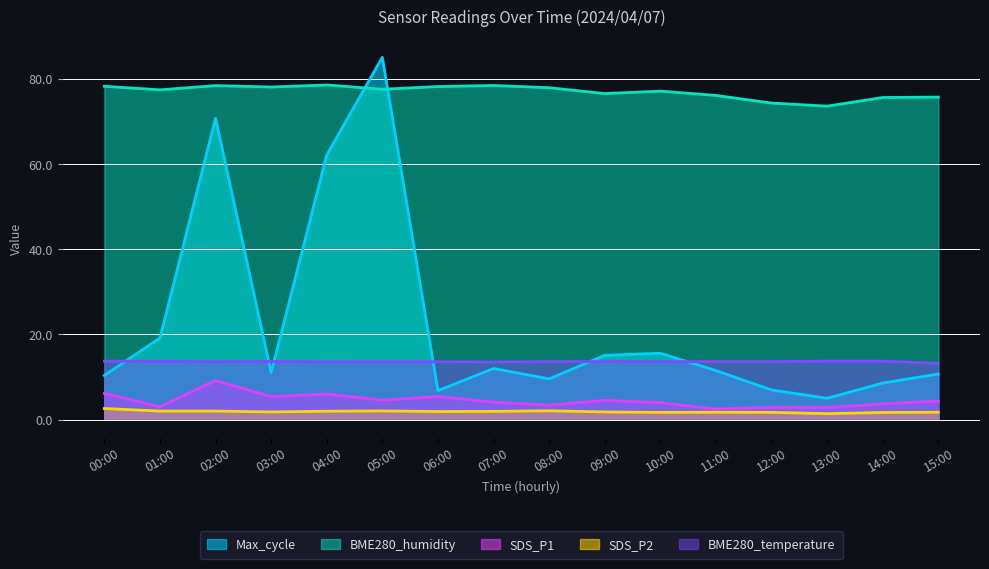

At 07:00, list the series in order from largest to smallest.

BME280_humidity, BME280_temperature, Max_cycle, SDS_P1, SDS_P2